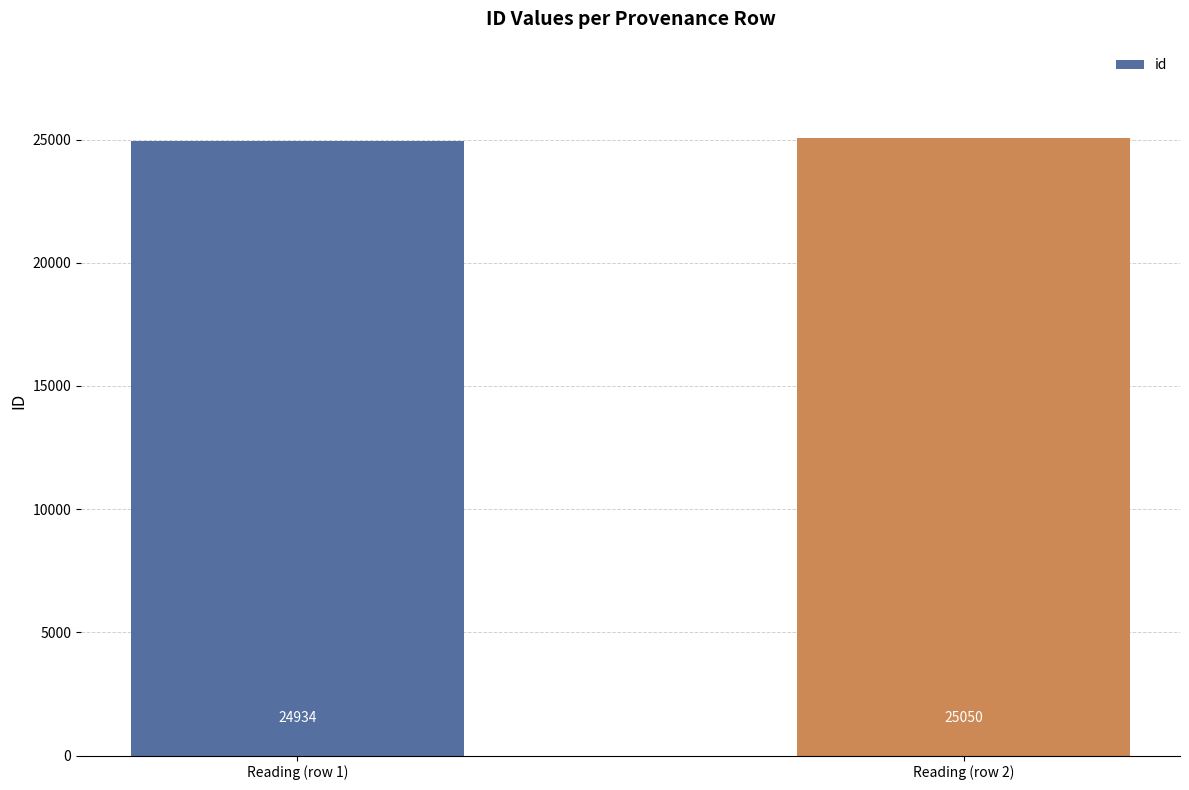

What is the change in value from Reading (row 1) to Reading (row 2)?

+116